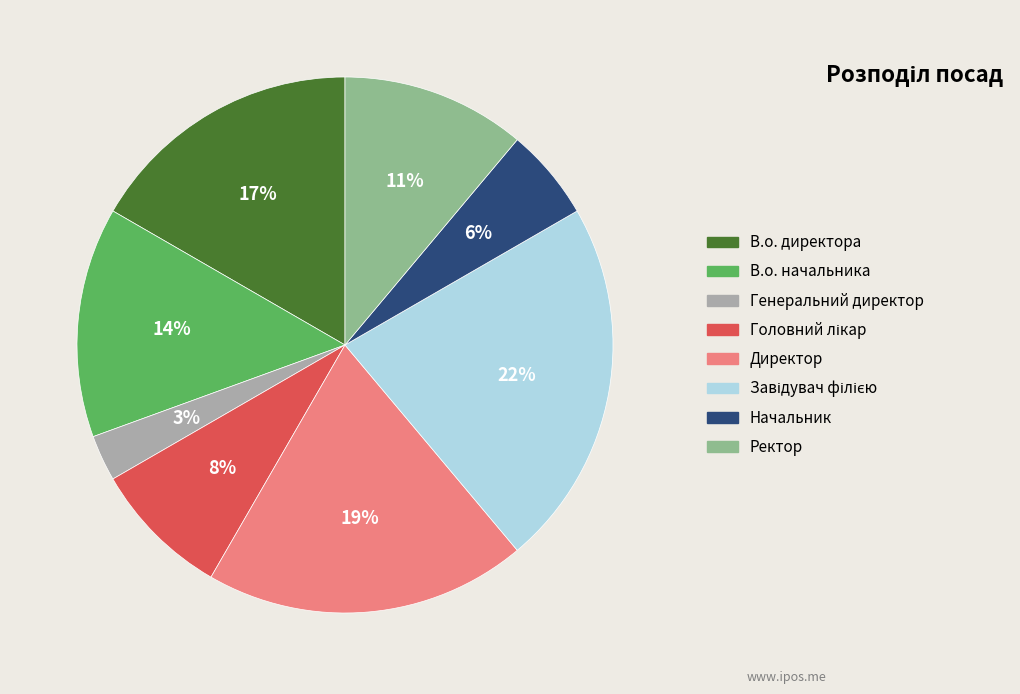

Does В.о. директора account for over 50% of the chart?

No